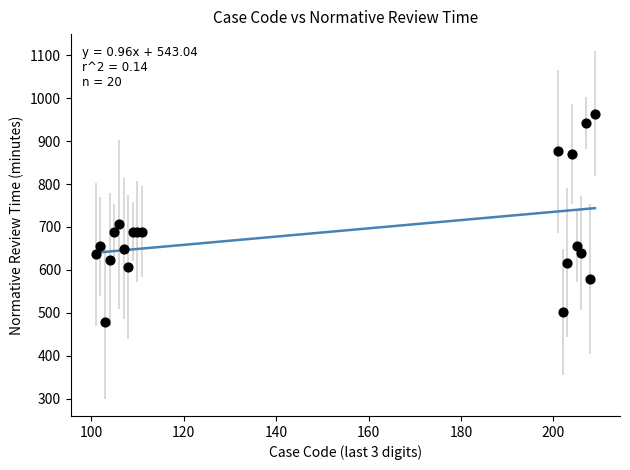

What Y value in the scatter plot is closest to 721?

706